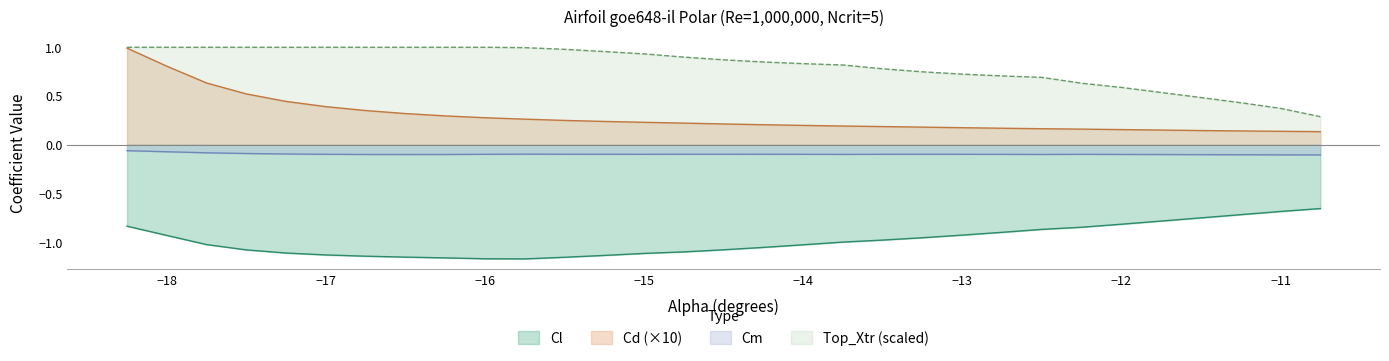

Which category has the highest value across all series?

-18.25